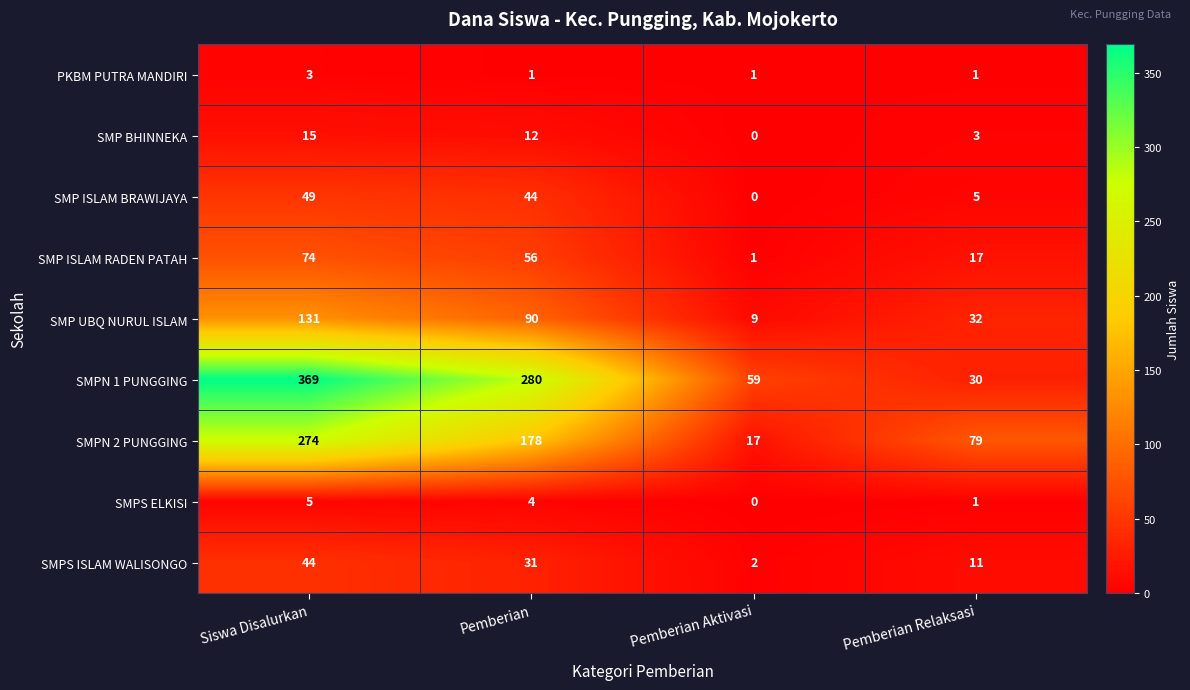

Is it true that PKBM PUTRA MANDIRI equals 1 at Pemberian Relaksasi?

True